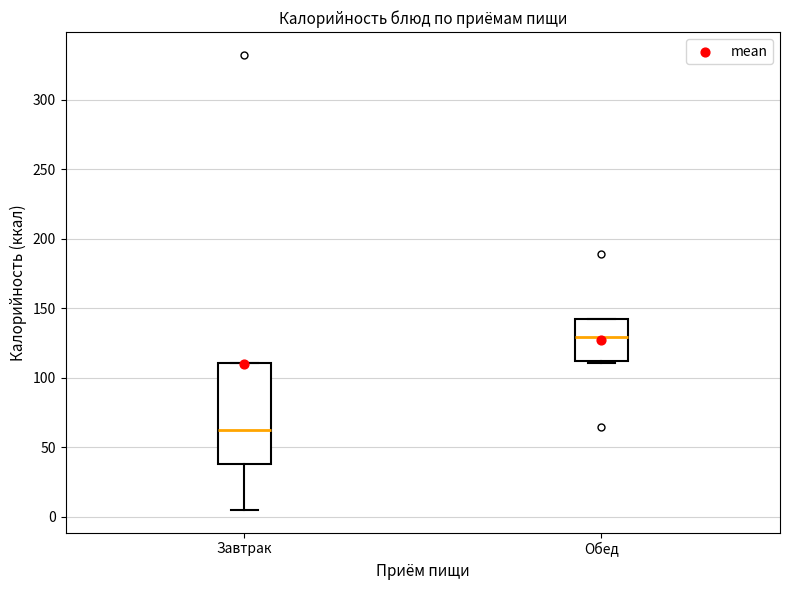

Which box is the tallest, from its lower edge to its upper edge?

Завтрак